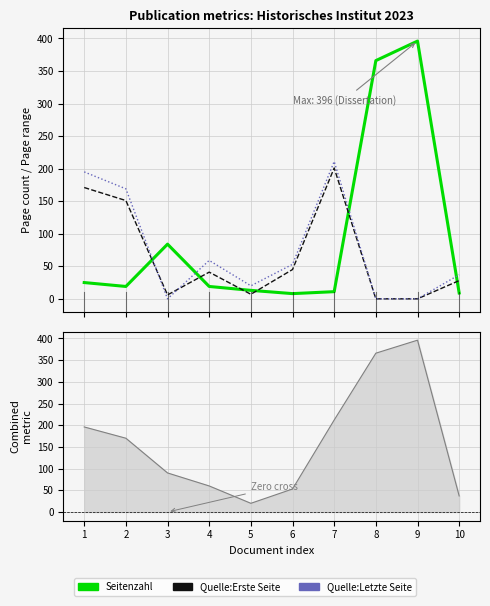

How many interior local peaks does the Quelle:Erste Seite series have?

2